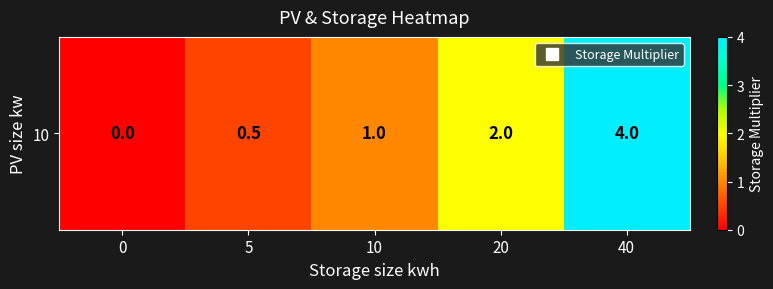

How many positive values are there?

4